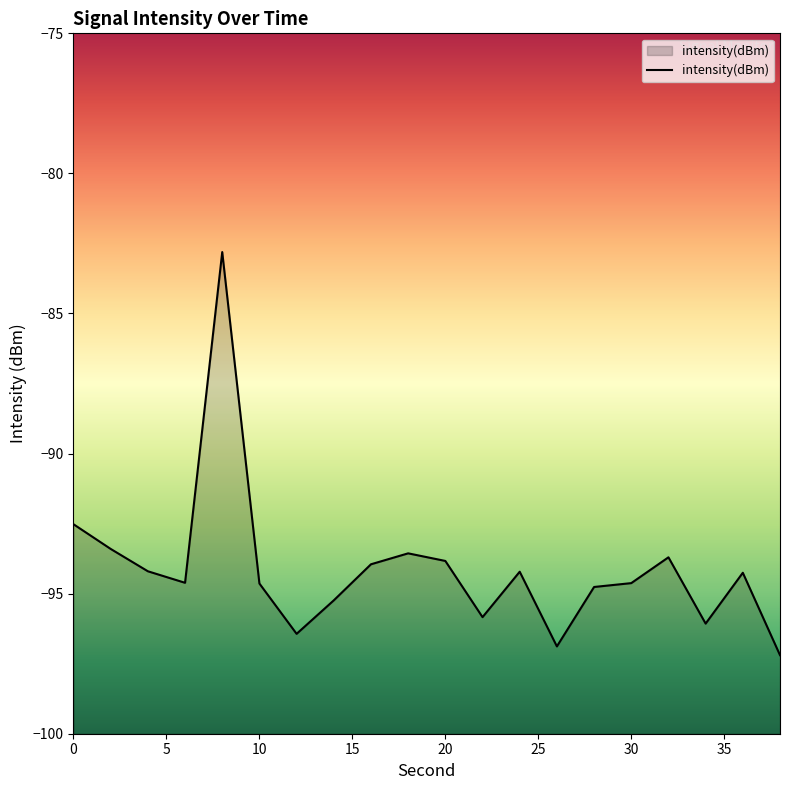

What is the smallest value displayed?

-97.2